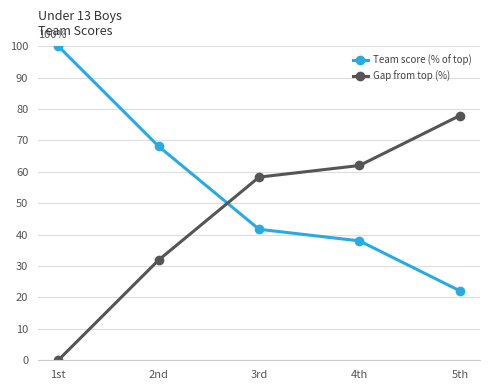

The Gap from top (%) series shows 58.3 at 3rd. True or false?

True